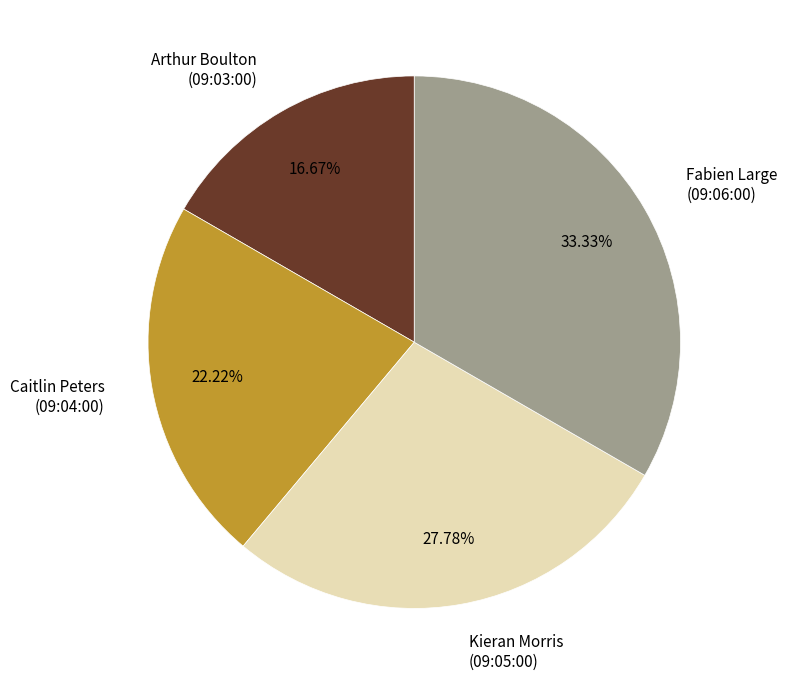

Which has a higher value, Fabien Large (09:06:00) or Arthur Boulton (09:03:00)?

Fabien Large (09:06:00)